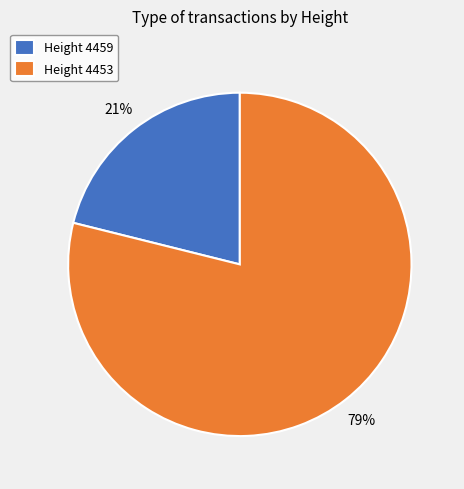

Which slice is the largest?

Height 4453